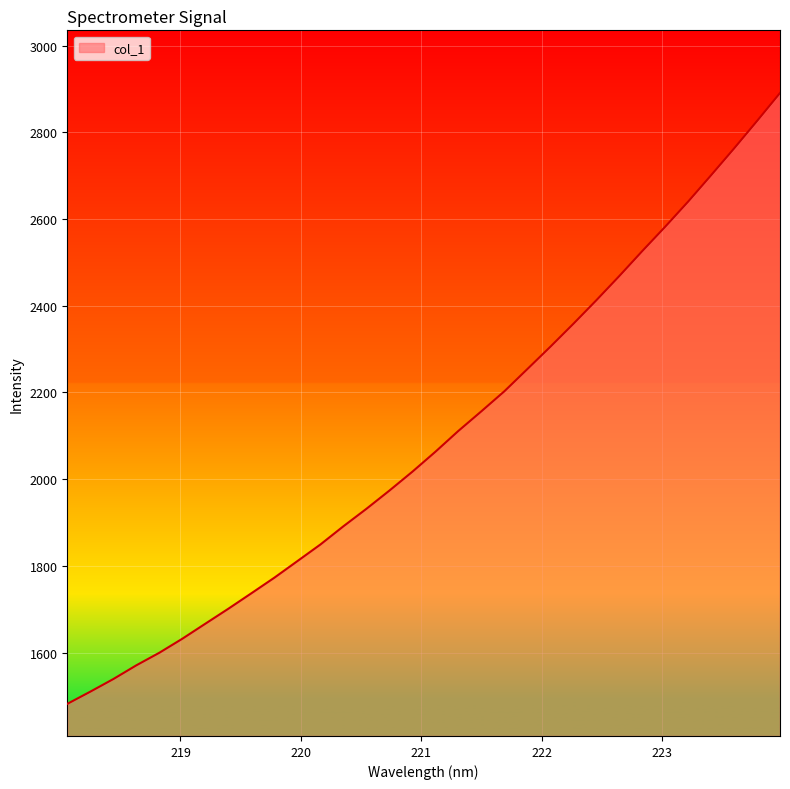

What is the difference between the maximum and minimum values?

1409.1